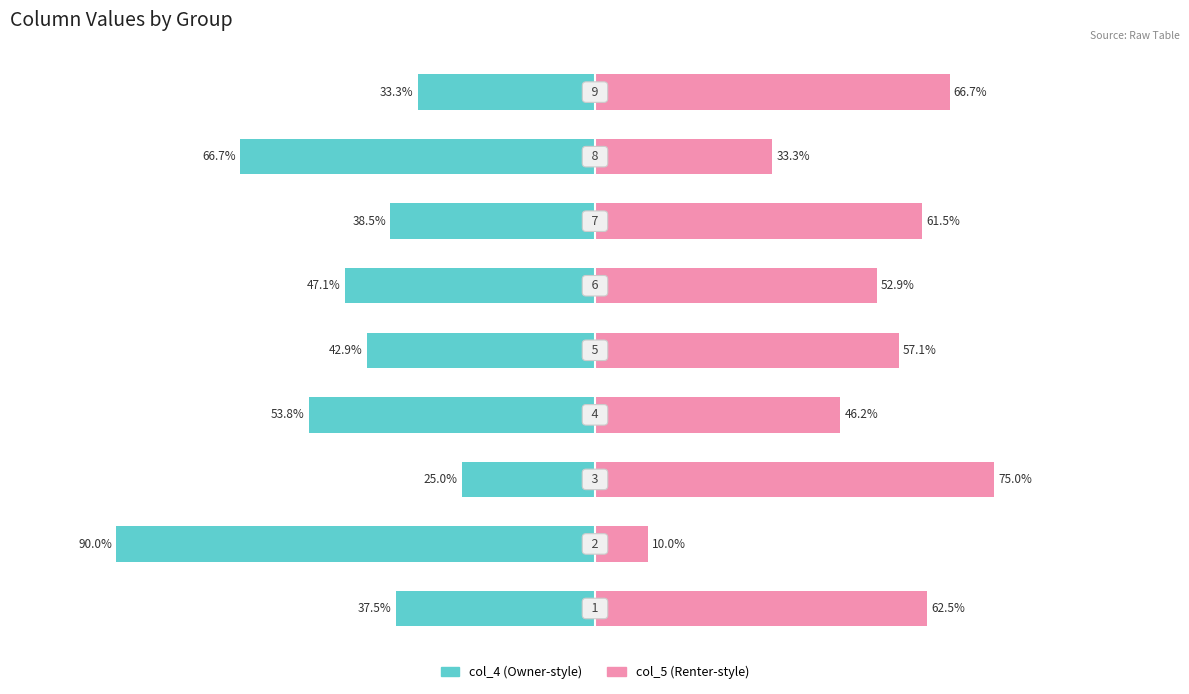

How many bars are there in each group?

2